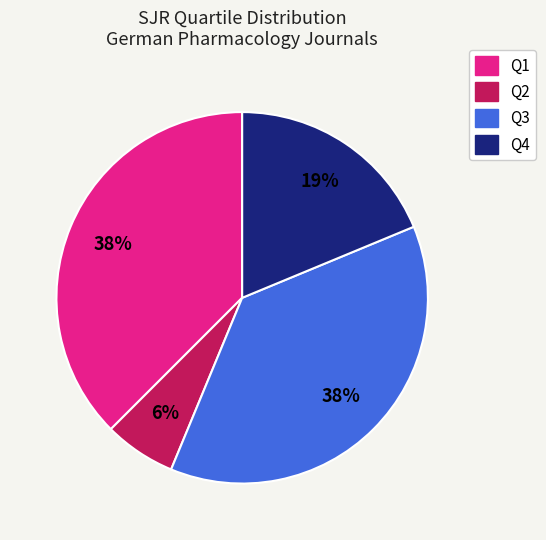

What percentage is the Q4 slice, to the nearest percent?

19%